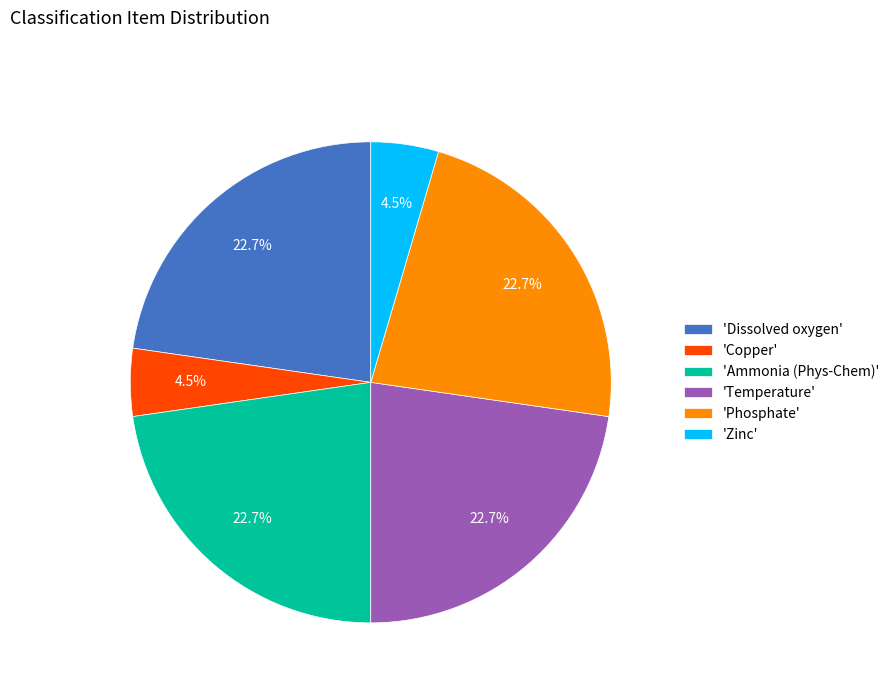

Is 'Ammonia (Phys-Chem)' the majority of the pie?

No